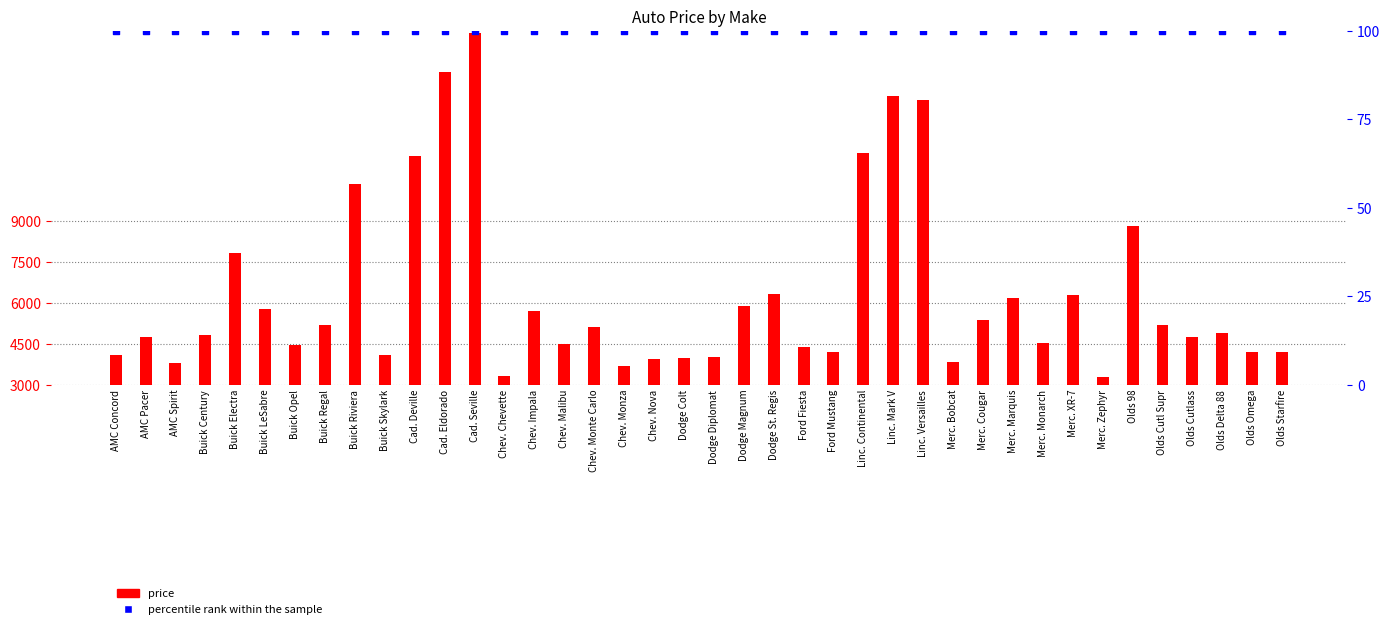

At which category is the sum across all series the highest?

Cad. Seville